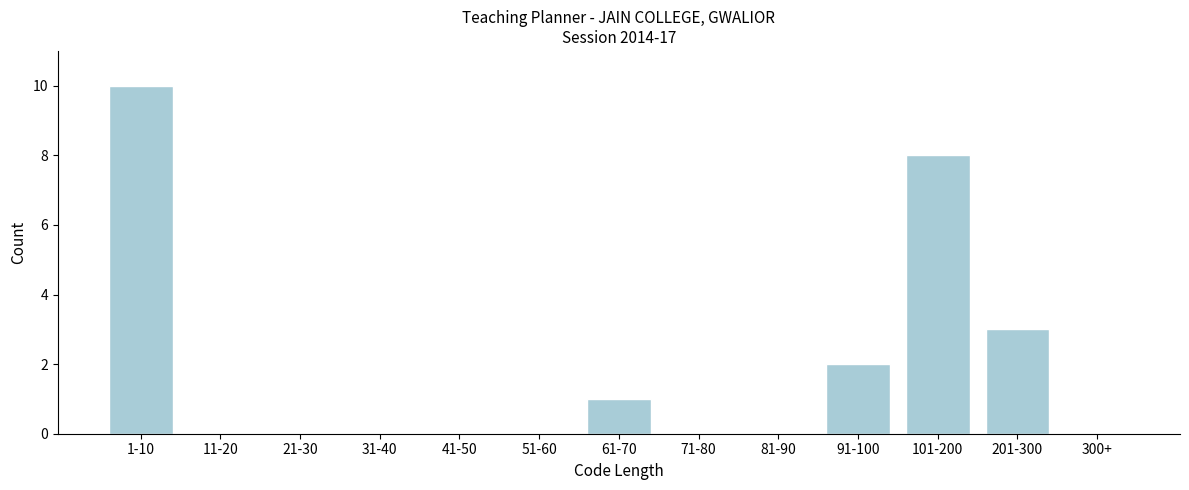

Reading left to right, extract all data points from this chart.

1-10=10	11-20=0	21-30=0	31-40=0	41-50=0	51-60=0	61-70=1	71-80=0	81-90=0	91-100=2	101-200=8	201-300=3	300+=0